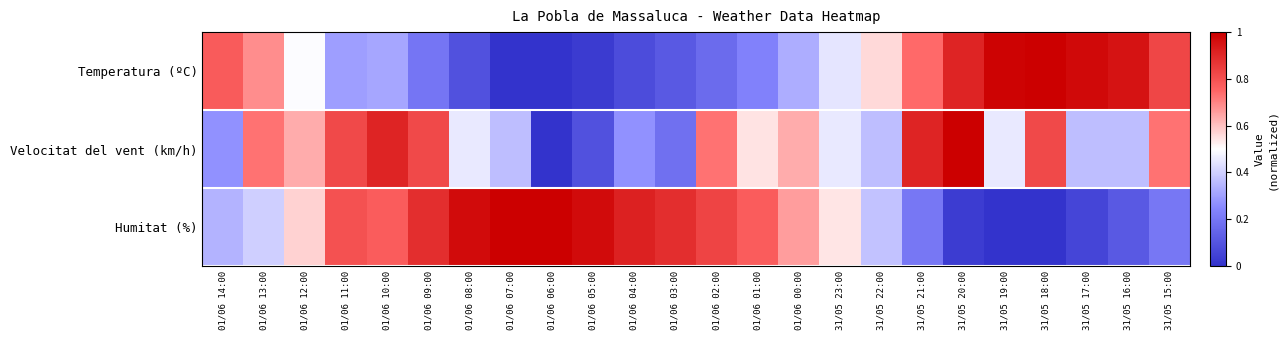

Reading left to right, extract all data points from this chart.

Temperatura (ºC): 01/06 14:00=0.8	01/06 13:00=0.7	01/06 12:00=0.5	01/06 11:00=0.3	01/06 10:00=0.3	01/06 09:00=0.2	01/06 08:00=0.1	01/06 07:00=0.0	01/06 06:00=0.0	01/06 05:00=0.0	01/06 04:00=0.1	01/06 03:00=0.1	01/06 02:00=0.2	01/06 01:00=0.2	01/06 00:00=0.3	31/05 23:00=0.4	31/05 22:00=0.6	31/05 21:00=0.7	31/05 20:00=0.9	31/05 19:00=1.0	31/05 18:00=1.0	31/05 17:00=1.0	31/05 16:00=1.0	31/05 15:00=0.8
Velocitat del vent (km/h): 01/06 14:00=0.3	01/06 13:00=0.7	01/06 12:00=0.6	01/06 11:00=0.8	01/06 10:00=0.9	01/06 09:00=0.8	01/06 08:00=0.5	01/06 07:00=0.4	01/06 06:00=0.0	01/06 05:00=0.1	01/06 04:00=0.3	01/06 03:00=0.2	01/06 02:00=0.7	01/06 01:00=0.5	01/06 00:00=0.6	31/05 23:00=0.5	31/05 22:00=0.4	31/05 21:00=0.9	31/05 20:00=1.0	31/05 19:00=0.5	31/05 18:00=0.8	31/05 17:00=0.4	31/05 16:00=0.4	31/05 15:00=0.7
Humitat (%): 01/06 14:00=0.3	01/06 13:00=0.4	01/06 12:00=0.6	01/06 11:00=0.8	01/06 10:00=0.8	01/06 09:00=0.9	01/06 08:00=1.0	01/06 07:00=1.0	01/06 06:00=1.0	01/06 05:00=1.0	01/06 04:00=0.9	01/06 03:00=0.9	01/06 02:00=0.8	01/06 01:00=0.8	01/06 00:00=0.7	31/05 23:00=0.5	31/05 22:00=0.4	31/05 21:00=0.2	31/05 20:00=0.0	31/05 19:00=0.0	31/05 18:00=0.0	31/05 17:00=0.1	31/05 16:00=0.1	31/05 15:00=0.2